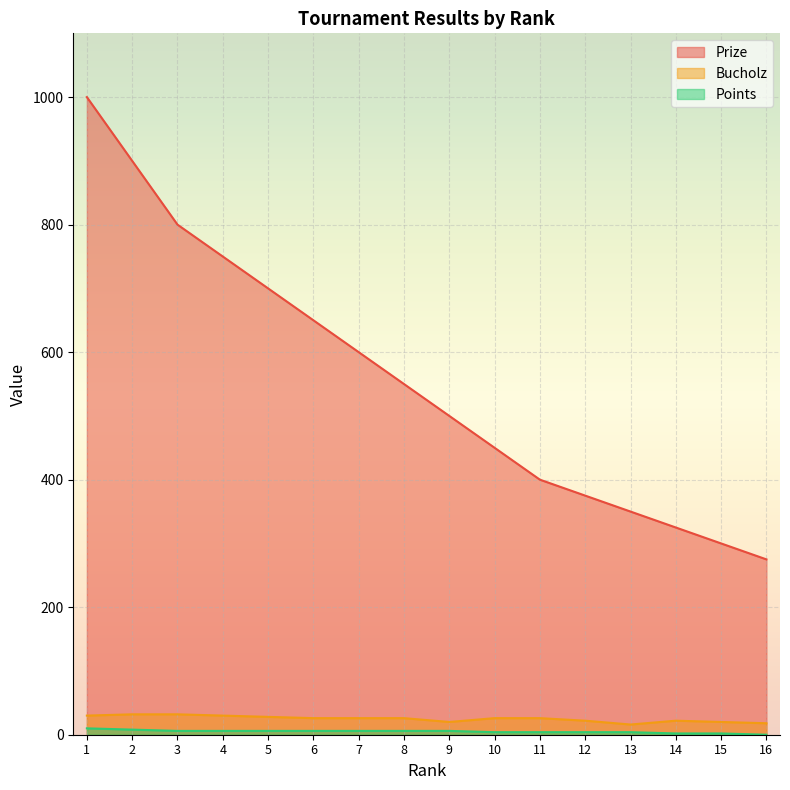

What is the minimum value for Prize?

275